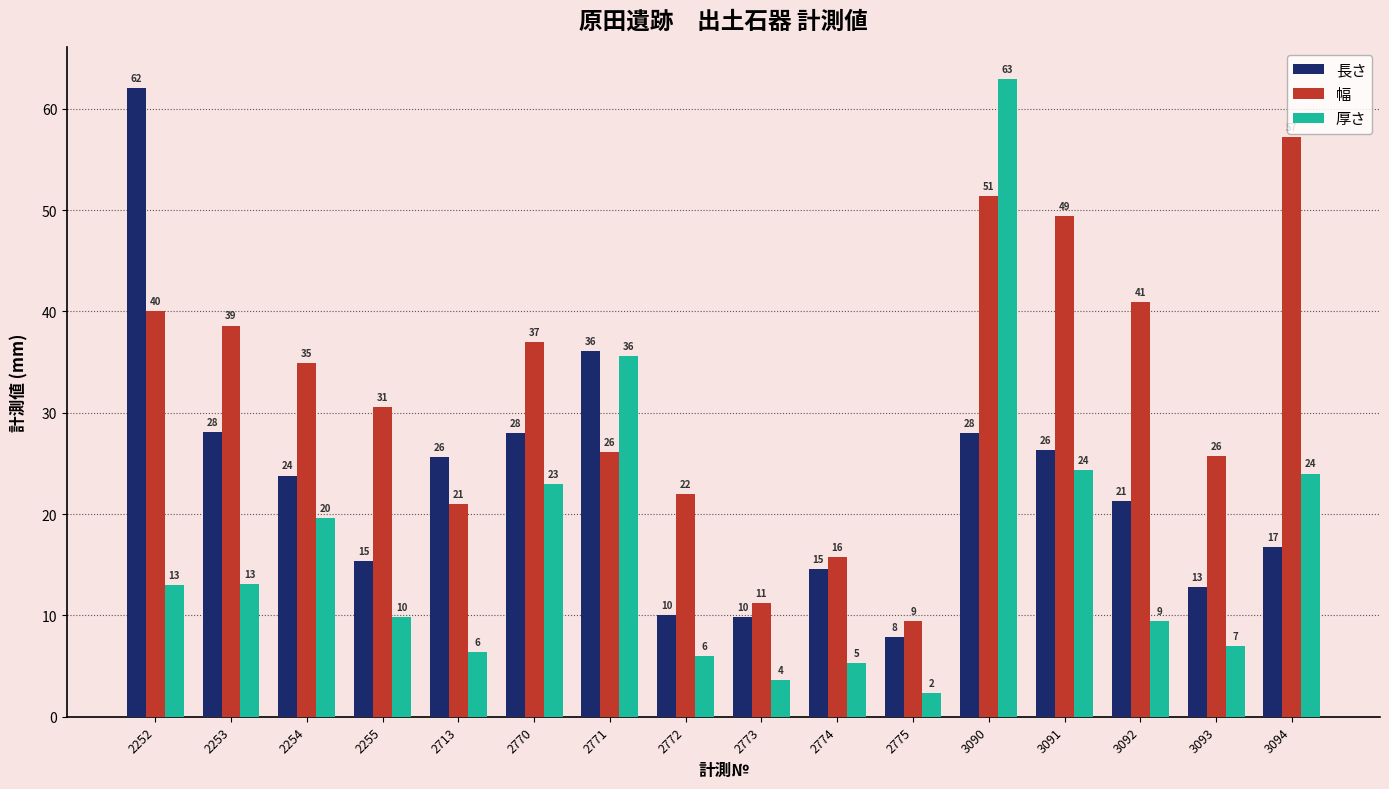

The 長さ series shows 15.4 at 2255. True or false?

True